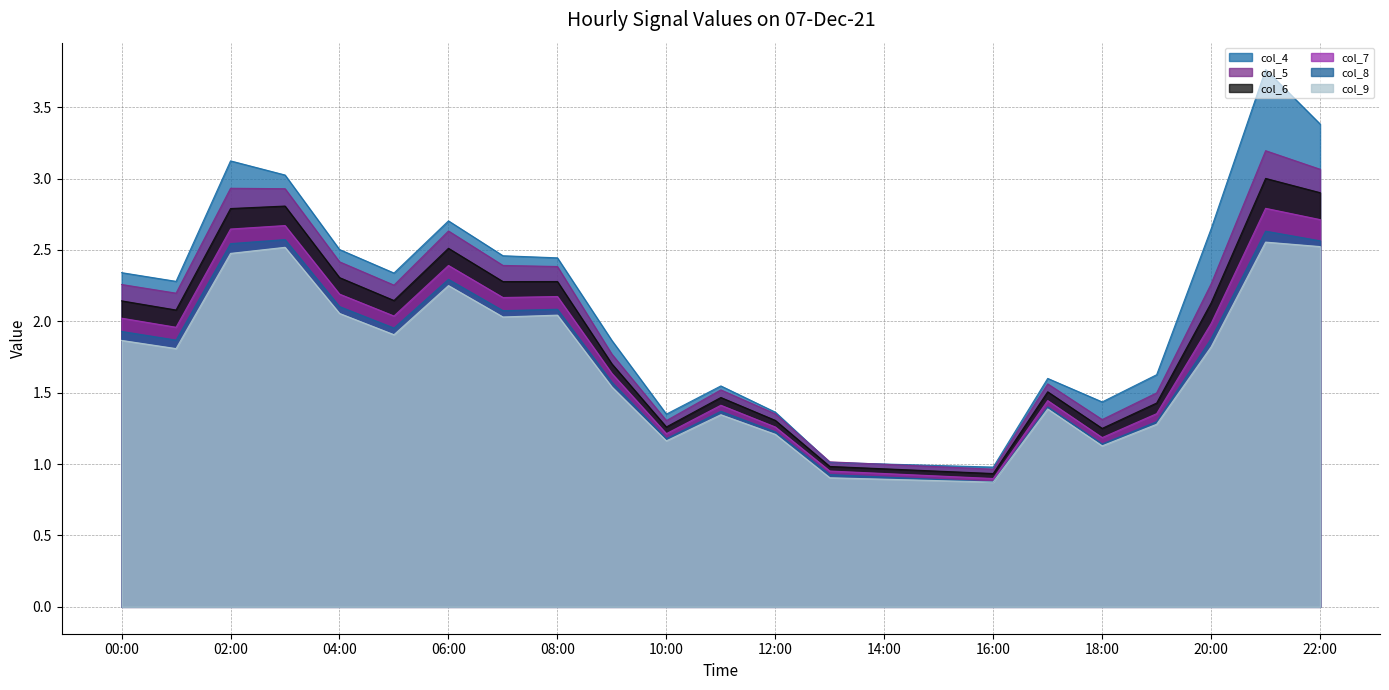

How many lines are shown in the chart?

6